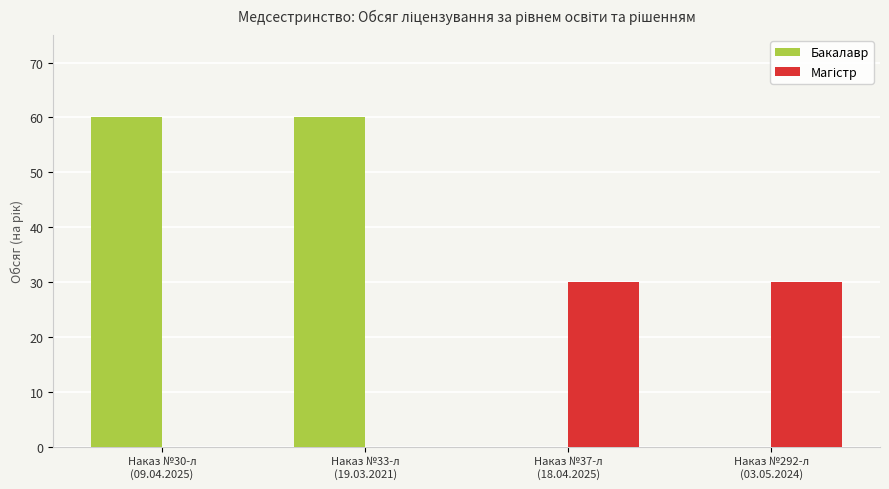

What is the total value across all series at Наказ №30-л
(09.04.2025)?

60